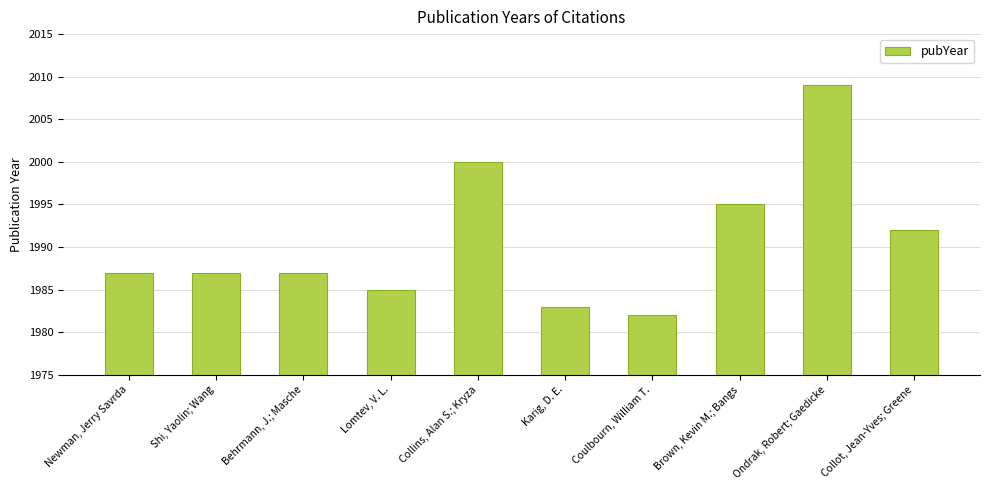

How many categories are shown in the chart?

10